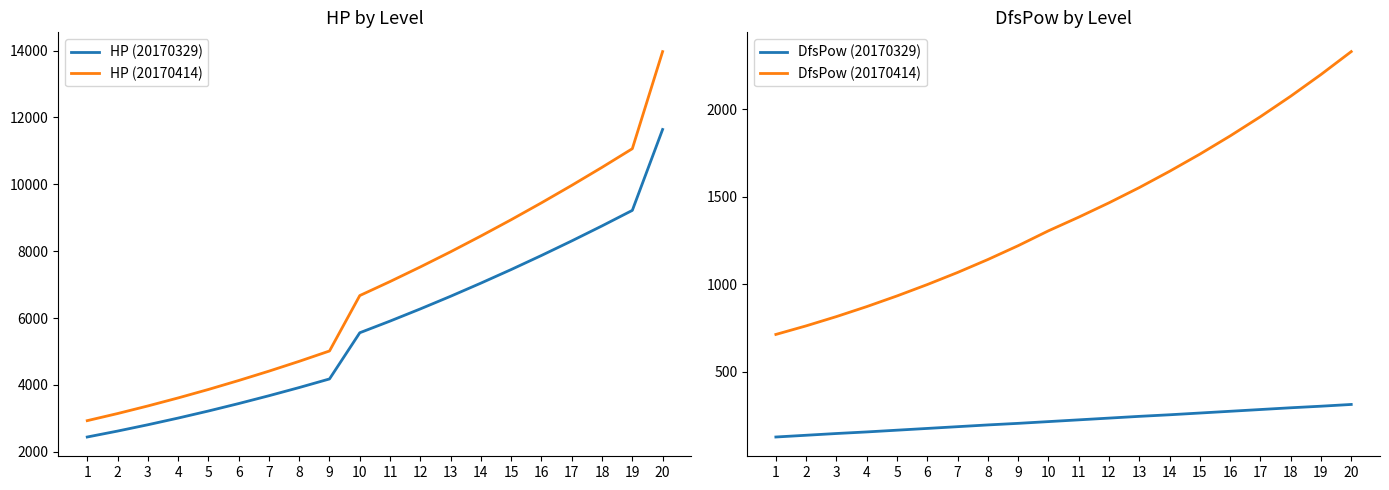

The value of HP (20170414) at 18 is 10508. True or false?

True